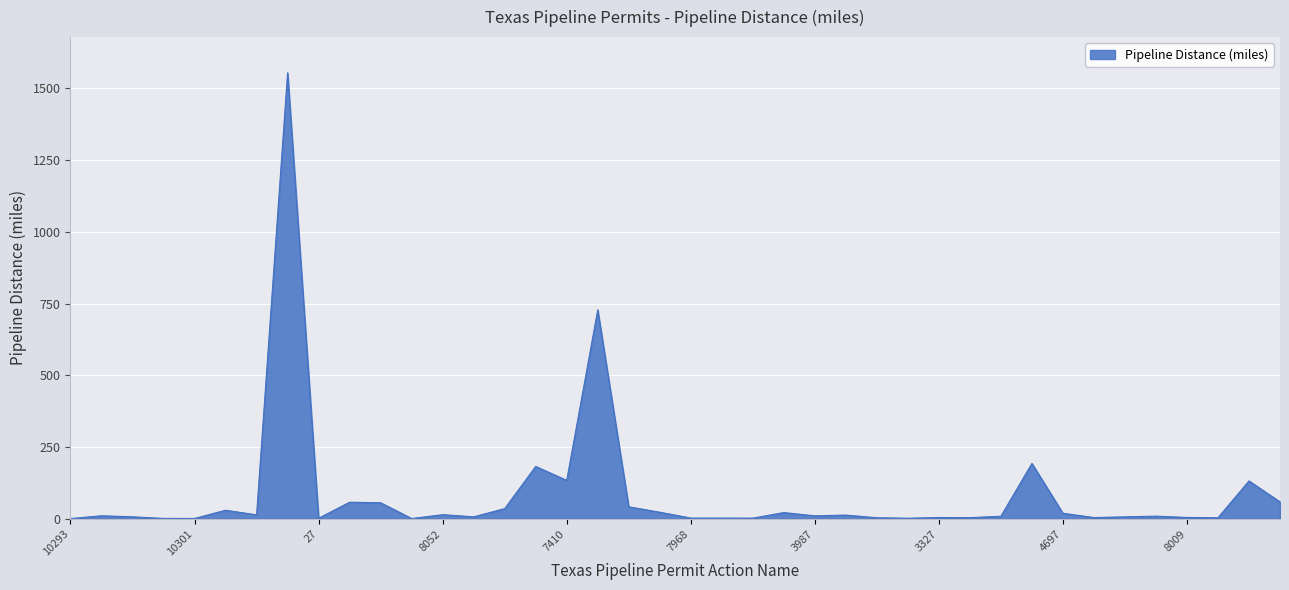

What is the maximum value shown in the chart?

1554.0